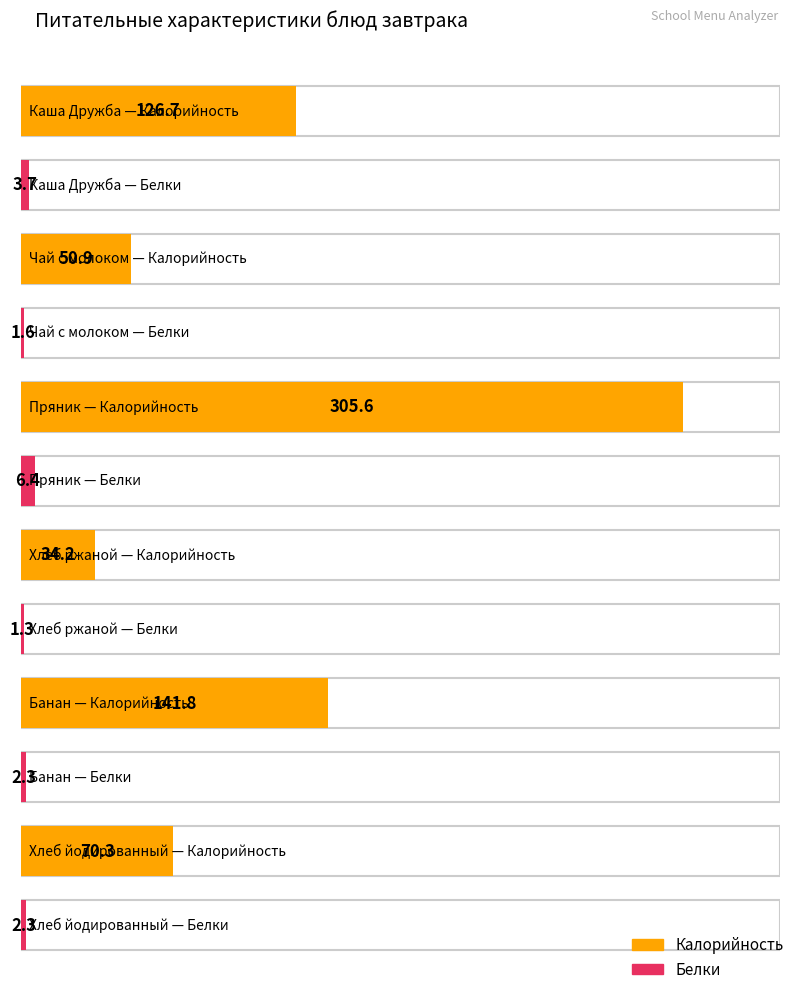

Is it true that Белки equals 3.7 at Каша Дружба?

True